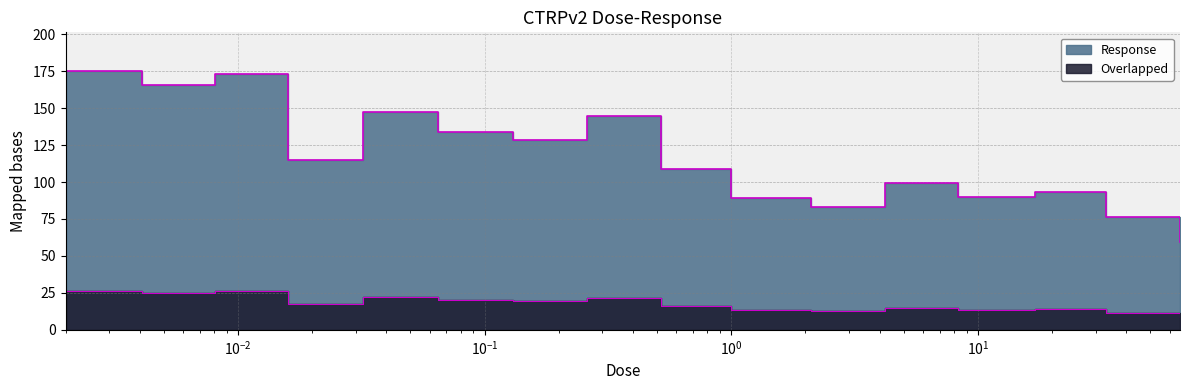

What is the maximum value shown in the chart?

175.0